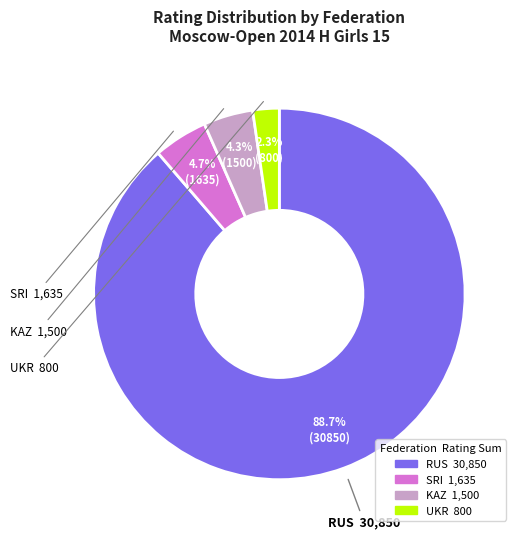

What is the smallest slice in the pie chart?

UKR